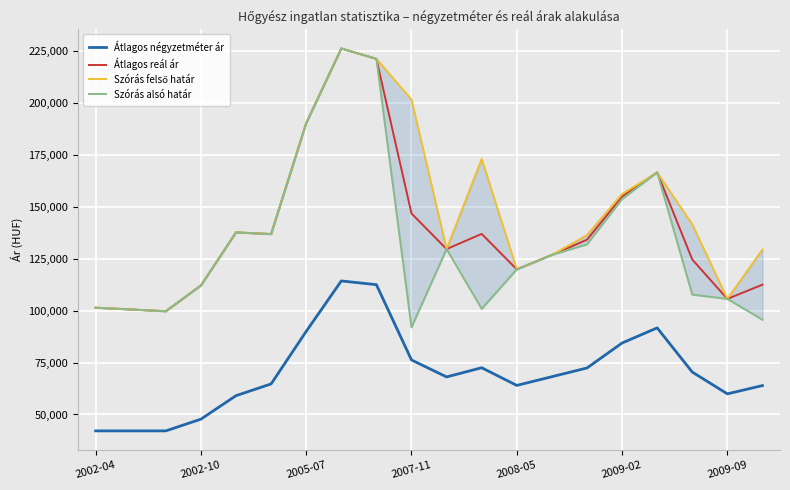

What is the minimum value for Átlagos négyzetméter ár?

42105